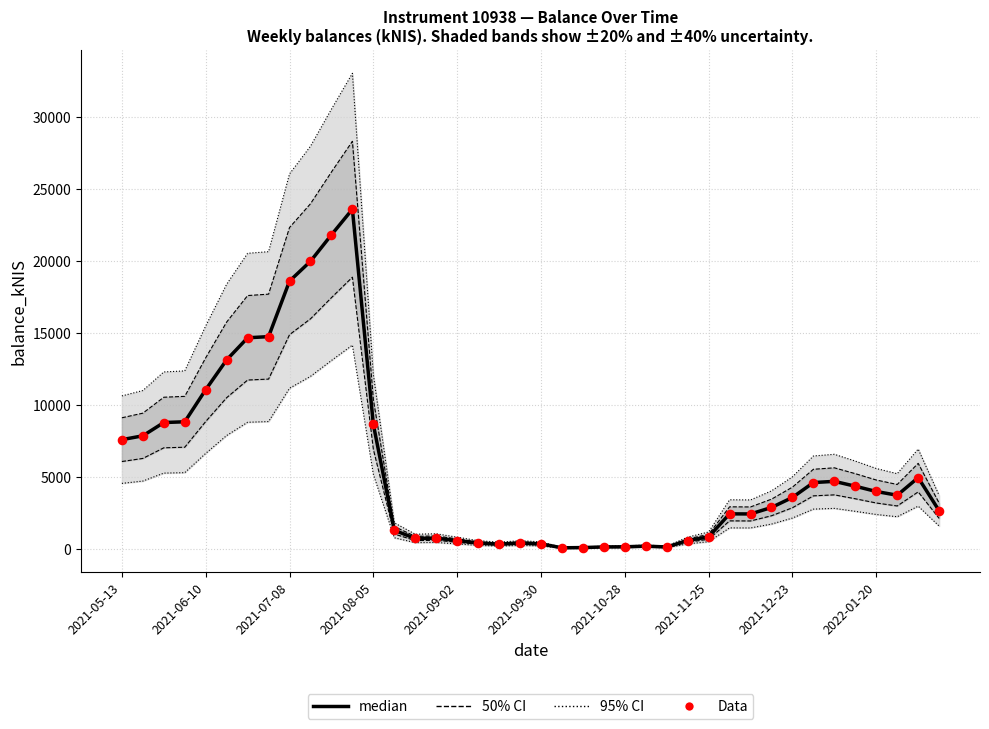

Which series has the widest spread of Y values?

median